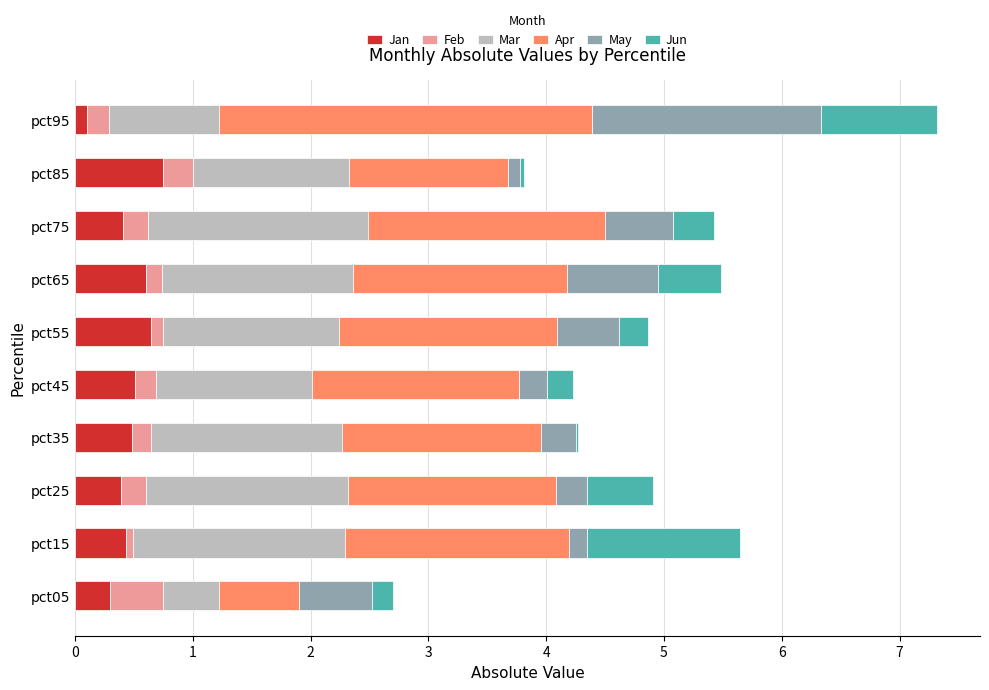

What value does the Jan series have at pct75?

0.4